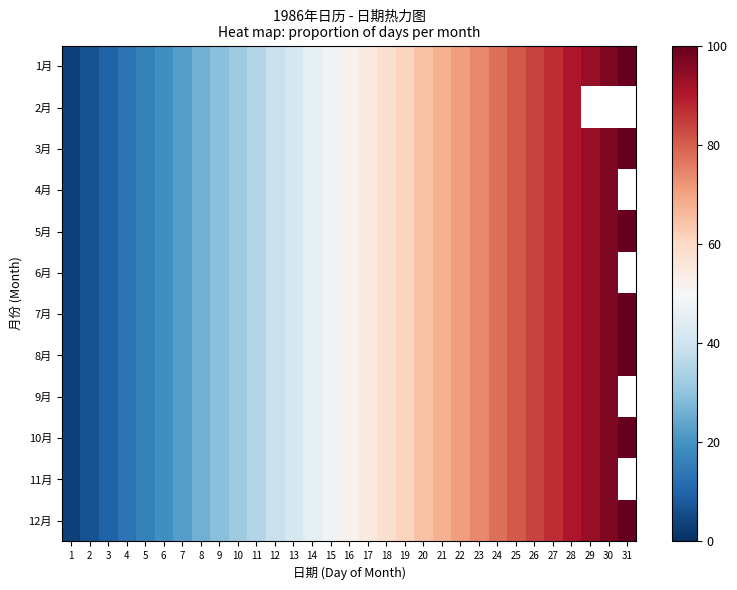

Between 1 and 24, which series saw the biggest shift?

1月